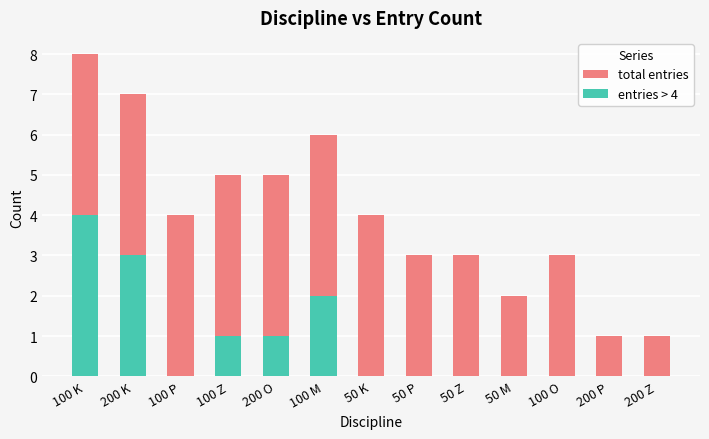

The value of entries > 4 at 50 M is 2. True or false?

False